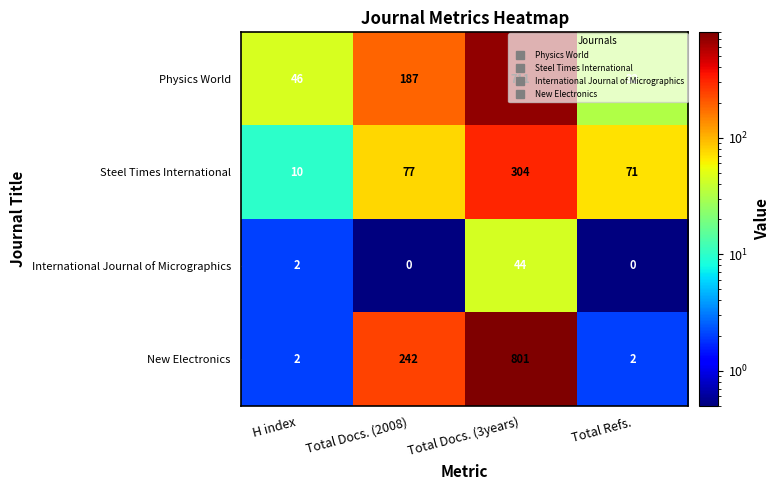

Which category has the lowest value in the Physics World series?

Total Refs.